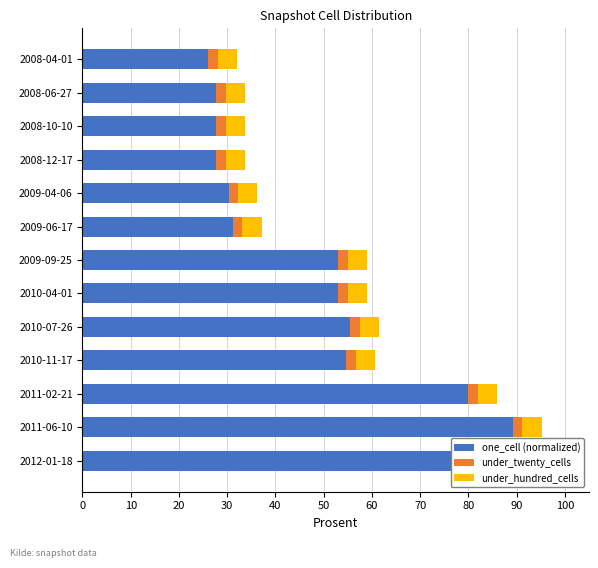

How many bars are there in total?

39